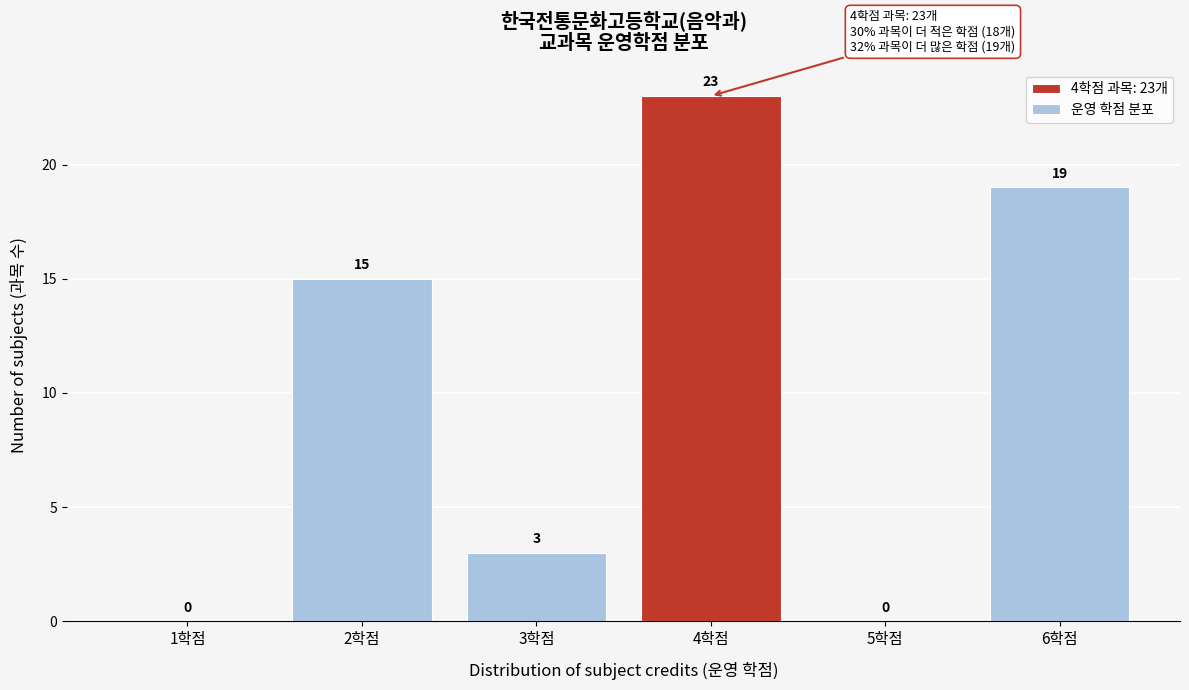

Reading left to right, what are all the values shown in this chart?

1학점=0	2학점=15	3학점=3	4학점=23	5학점=0	6학점=19